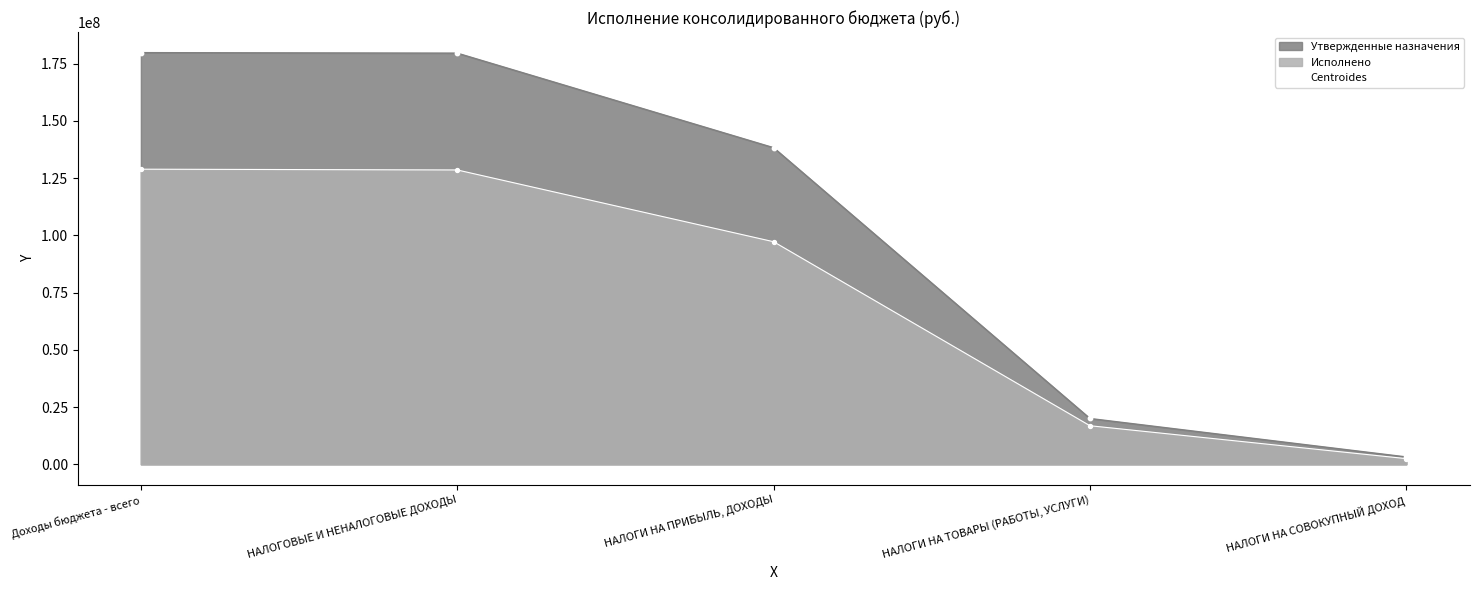

What is the change in value from Доходы бюджета - всего to НАЛОГОВЫЕ И НЕНАЛОГОВЫЕ ДОХОДЫ?

-217486.7